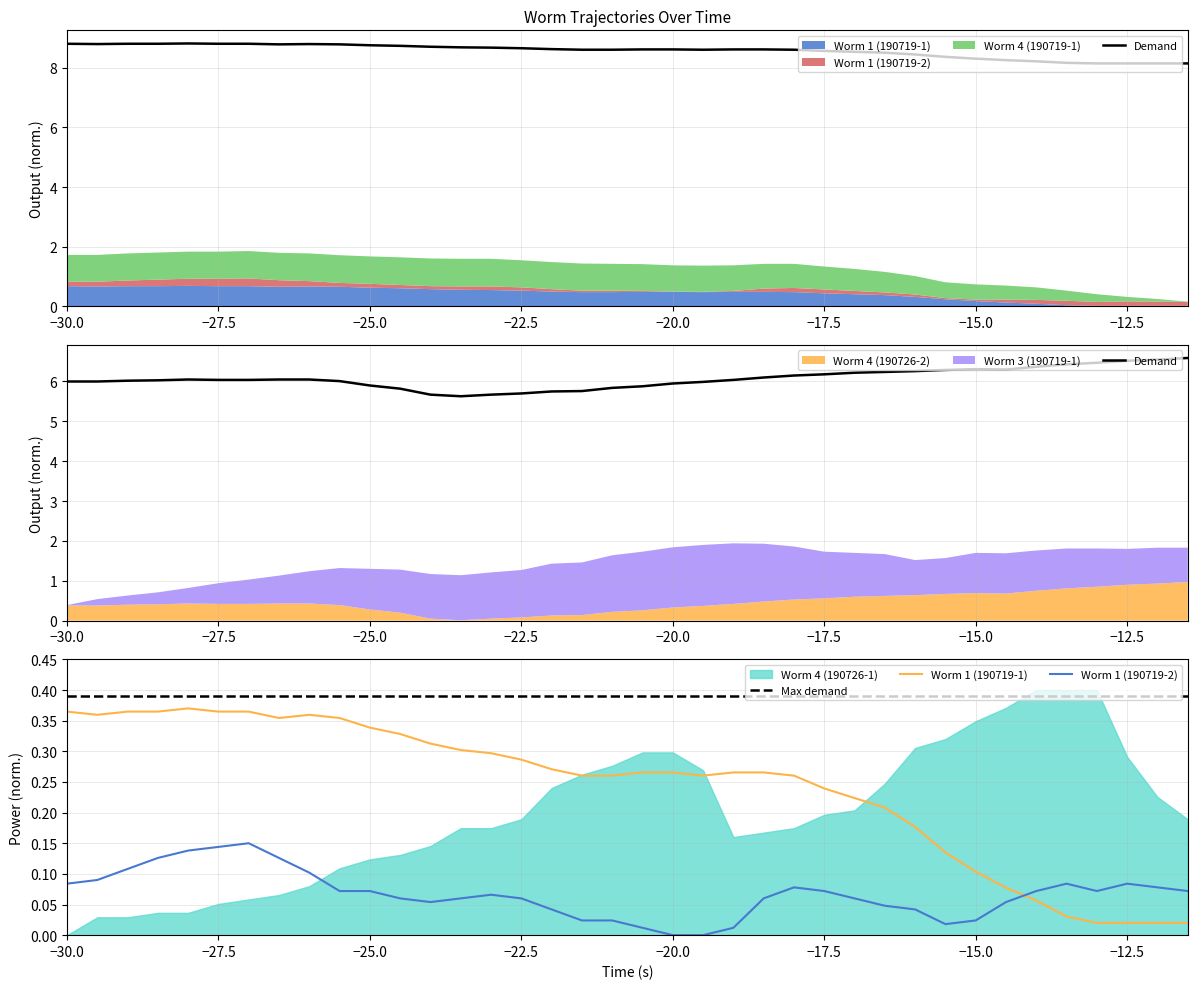

How many values in the Demand series exceed 6?

24